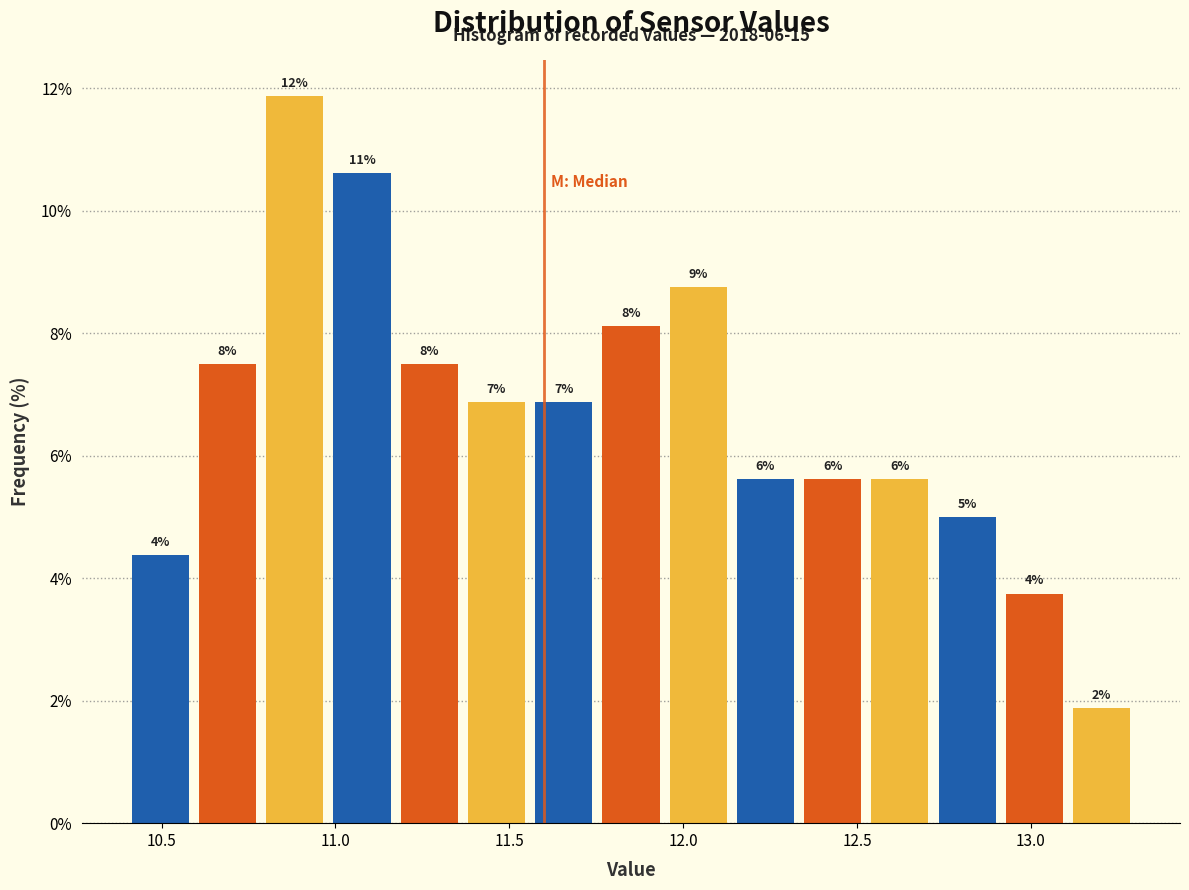

Around what value on the x-axis is the tallest bar? Give the approximate position of its centre, as read against the axis.

10.90